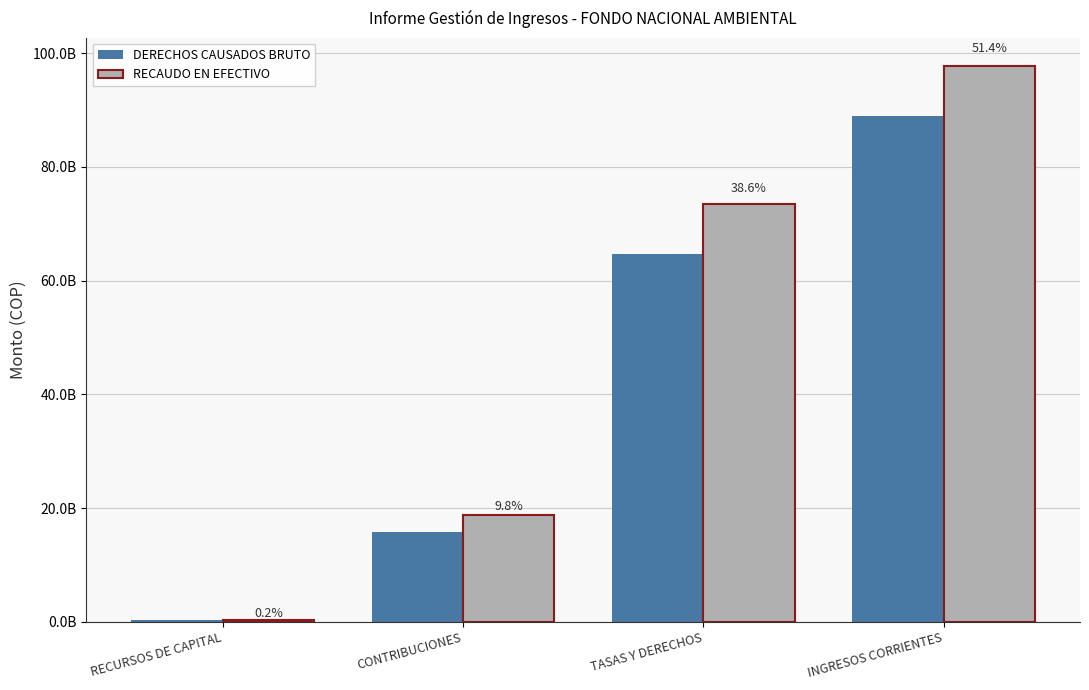

What are all the series names shown in the legend?

DERECHOS CAUSADOS BRUTO, RECAUDO EN EFECTIVO